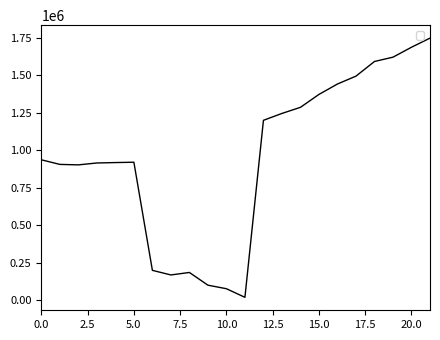

What is the maximum value shown in the chart?

1748504